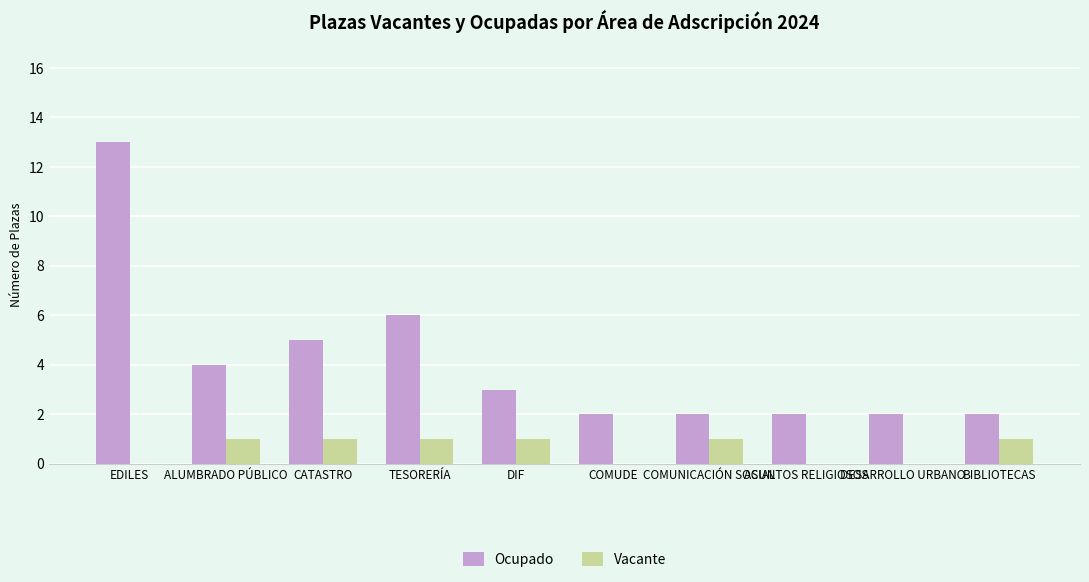

How many series are shown in this chart?

2